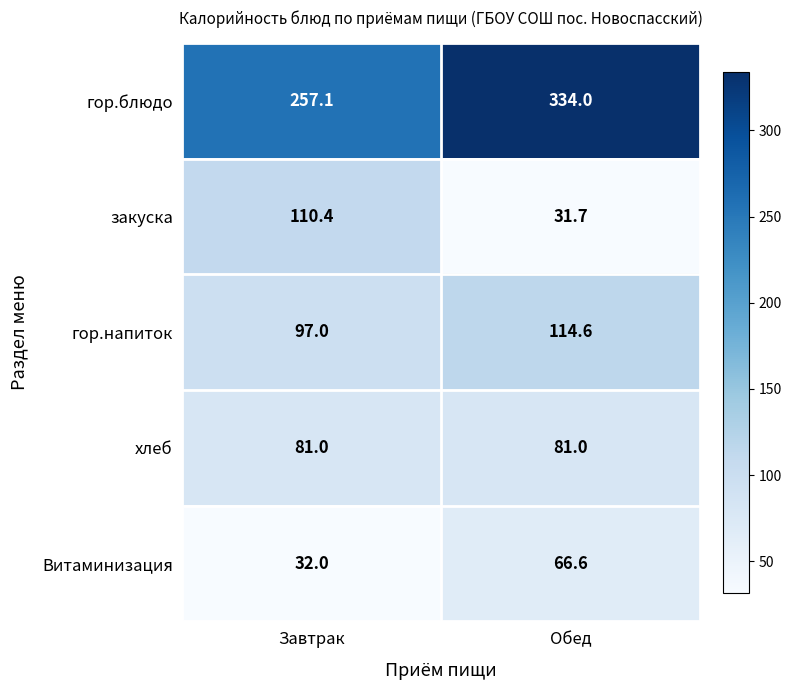

The value of хлеб at Завтрак is 21.1. True or false?

False